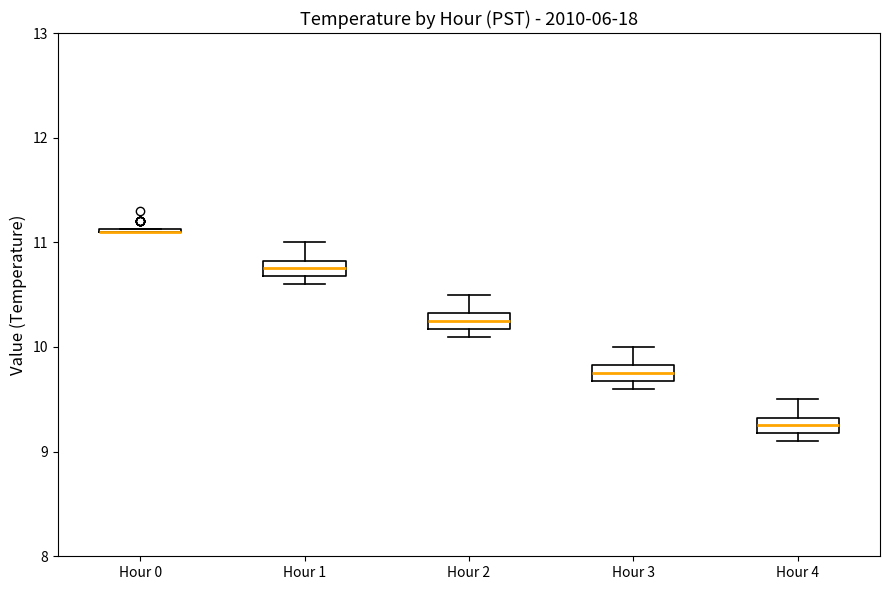

Reading left to right, transcribe this box plot: for each box, give where its median line is, the range the box spans, and where its two whiskers end, as read against the y-axis. The values are not printed on the chart, so give them approximately, as read against the axis.

Hour 0: box collapsed to a line at 11.1, whiskers 11.1 to 11.1
Hour 1: median 10.8 (inside the box), box 10.7 to 10.8, whiskers 10.6 to 11.0
Hour 2: median 10.3 (inside the box), box 10.2 to 10.3, whiskers 10.1 to 10.5
Hour 3: median 9.8 (inside the box), box 9.7 to 9.8, whiskers 9.6 to 10.0
Hour 4: median 9.3 (inside the box), box 9.2 to 9.3, whiskers 9.1 to 9.5